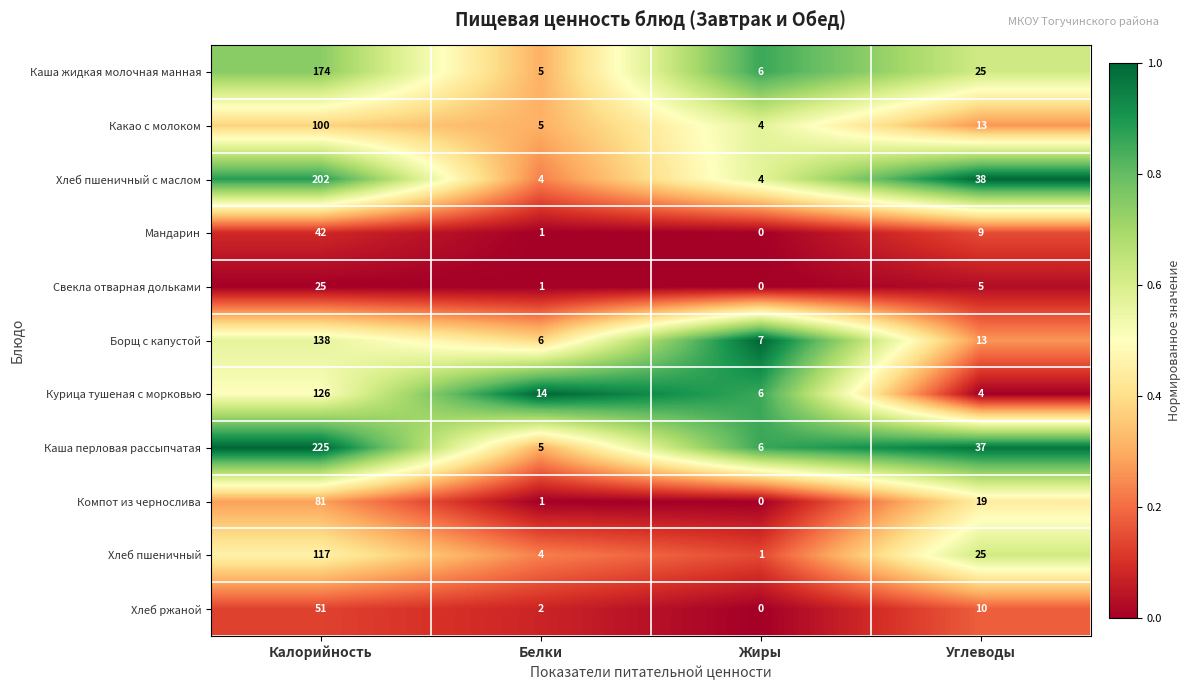

What is the approximate value of Какао с молоком at Белки, to the nearest 5?

5